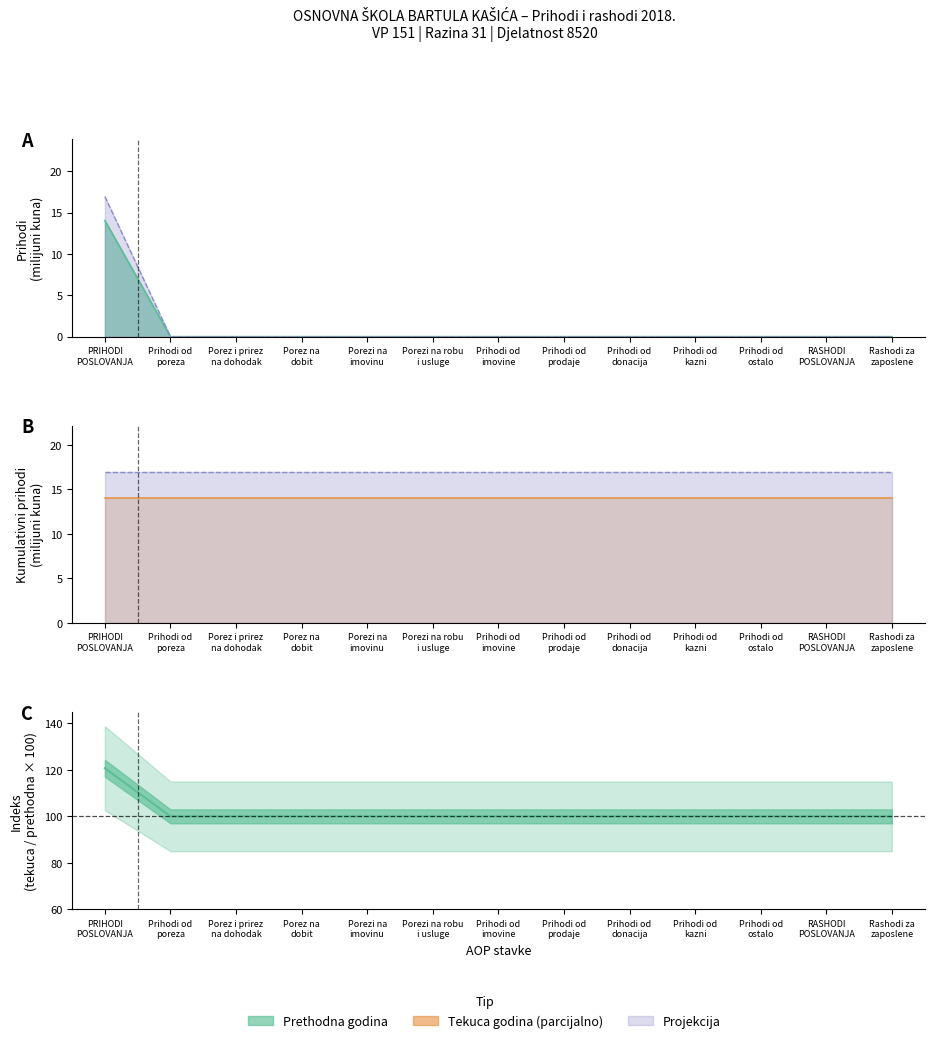

True or false: Ostvareno tekuca godina has more than 2 points higher than both neighbors.

False